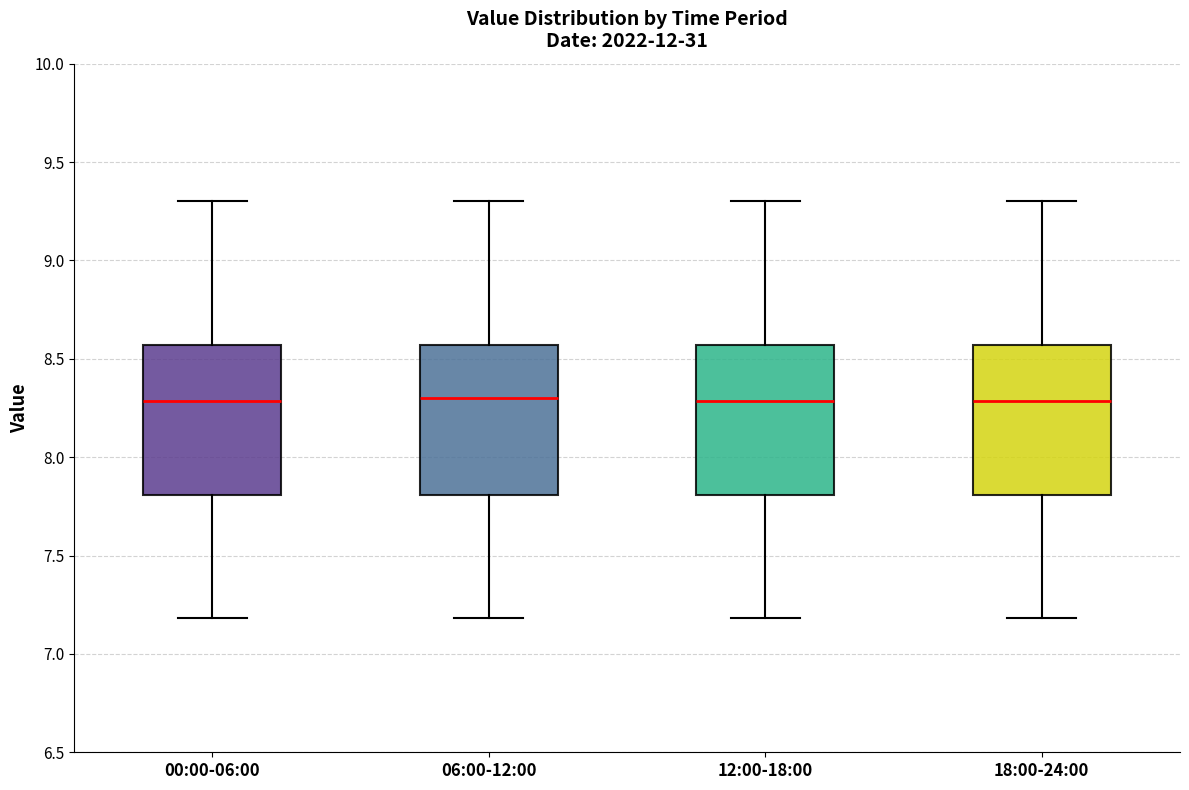

Reading left to right, read every box against the y-axis: the position of its median line, the range the box covers, and the ends of its whiskers. The values are not printed on the chart, so give them approximately, as read against the axis.

00:00-06:00: median 8.30, box 7.80 to 8.55, whiskers 7.20 to 9.30
06:00-12:00: median 8.30, box 7.80 to 8.55, whiskers 7.20 to 9.30
12:00-18:00: median 8.30, box 7.80 to 8.55, whiskers 7.20 to 9.30
18:00-24:00: median 8.30, box 7.80 to 8.55, whiskers 7.20 to 9.30